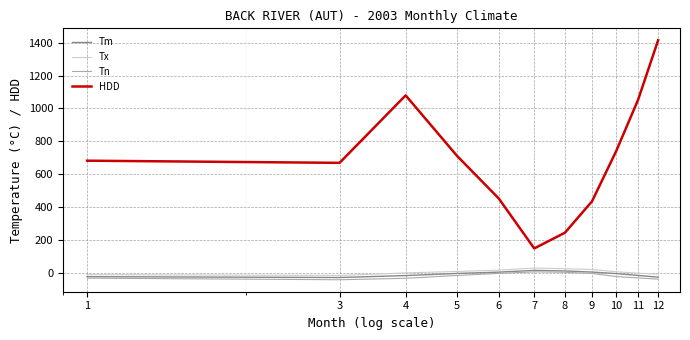

How many values in the HDD series exceed 681?

6